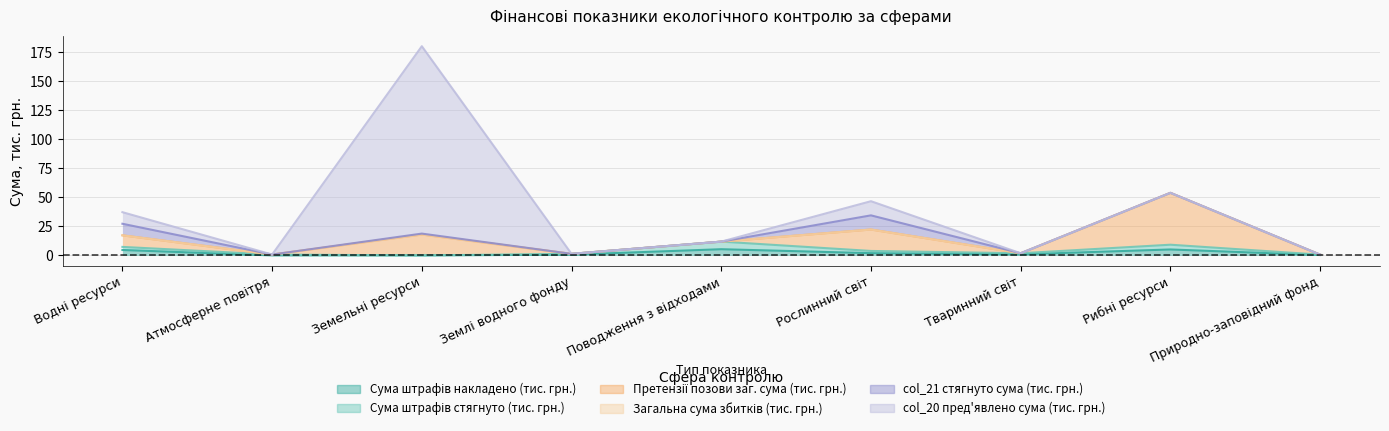

Which series ends up on top after the final intersection of col_21 стягнуто сума (тис. грн.) and Сума штрафів накладено (тис. грн.)?

Сума штрафів накладено (тис. грн.)